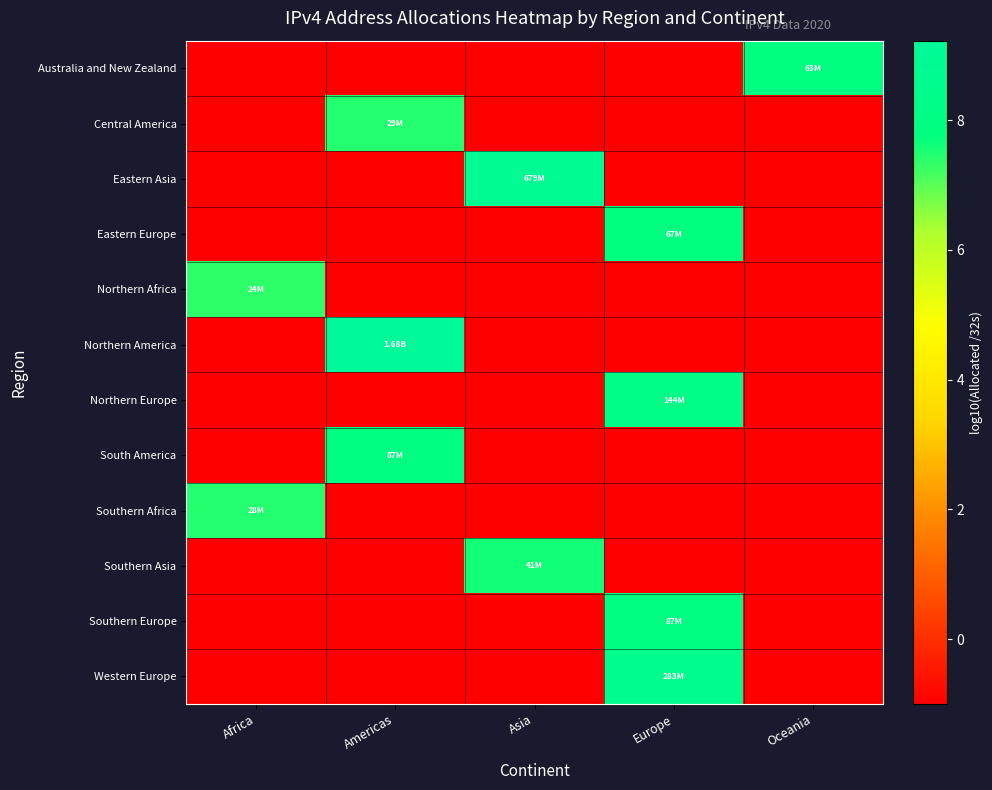

What is the spread (max minus min) of values at Africa?

8.4